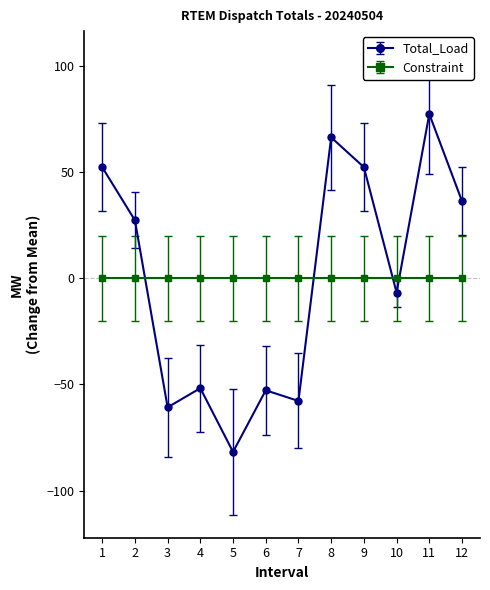

True or false: Total_Load has a value of 66.2 at 8.

True